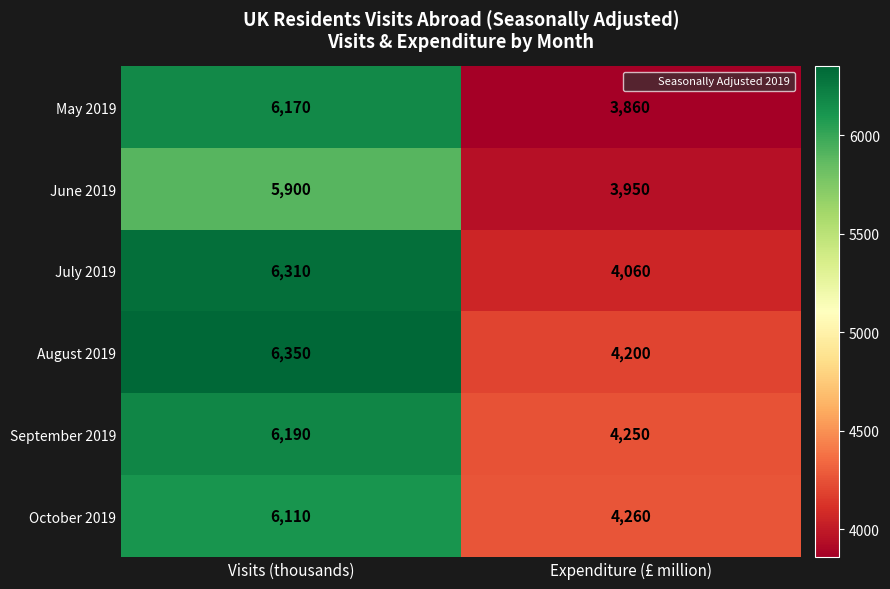

What is the average value of the October 2019 series?

5185